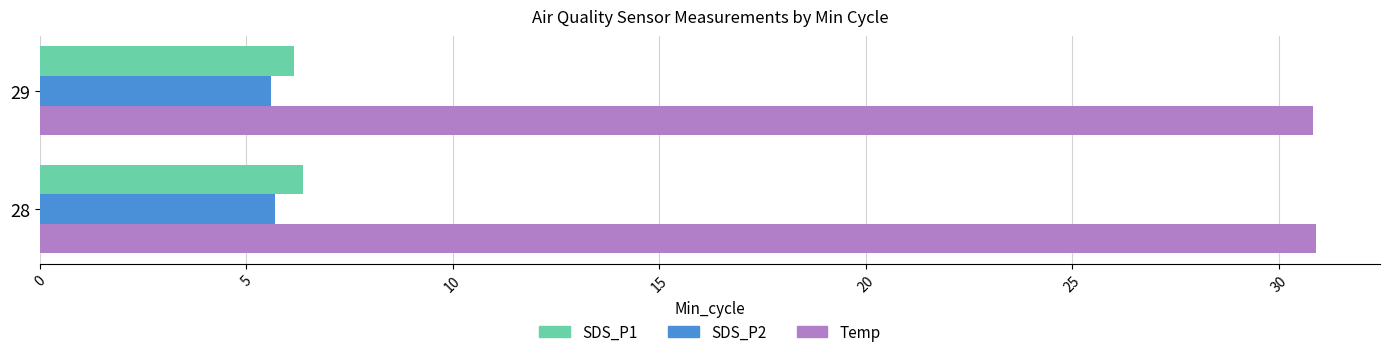

What is the greatest value displayed?

30.9